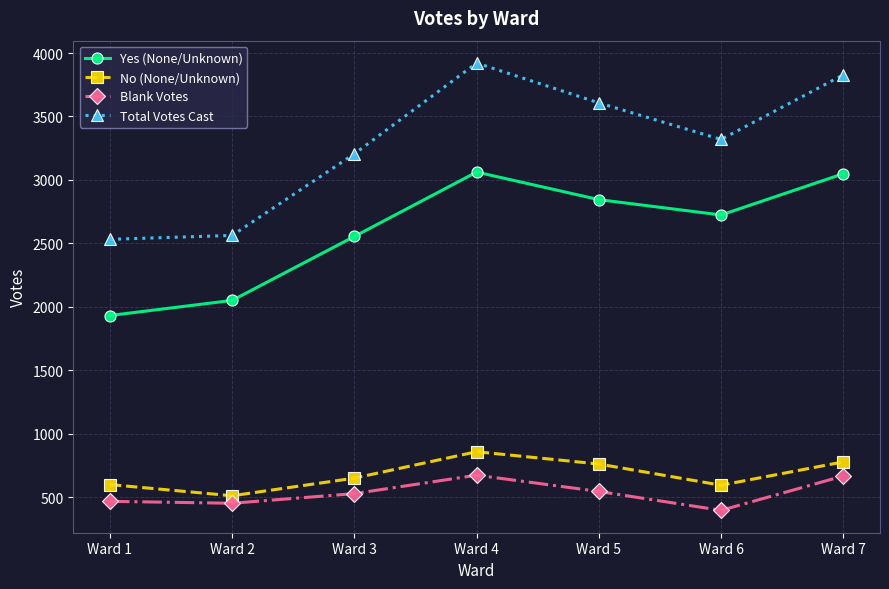

What is the minimum value shown in the chart?

397